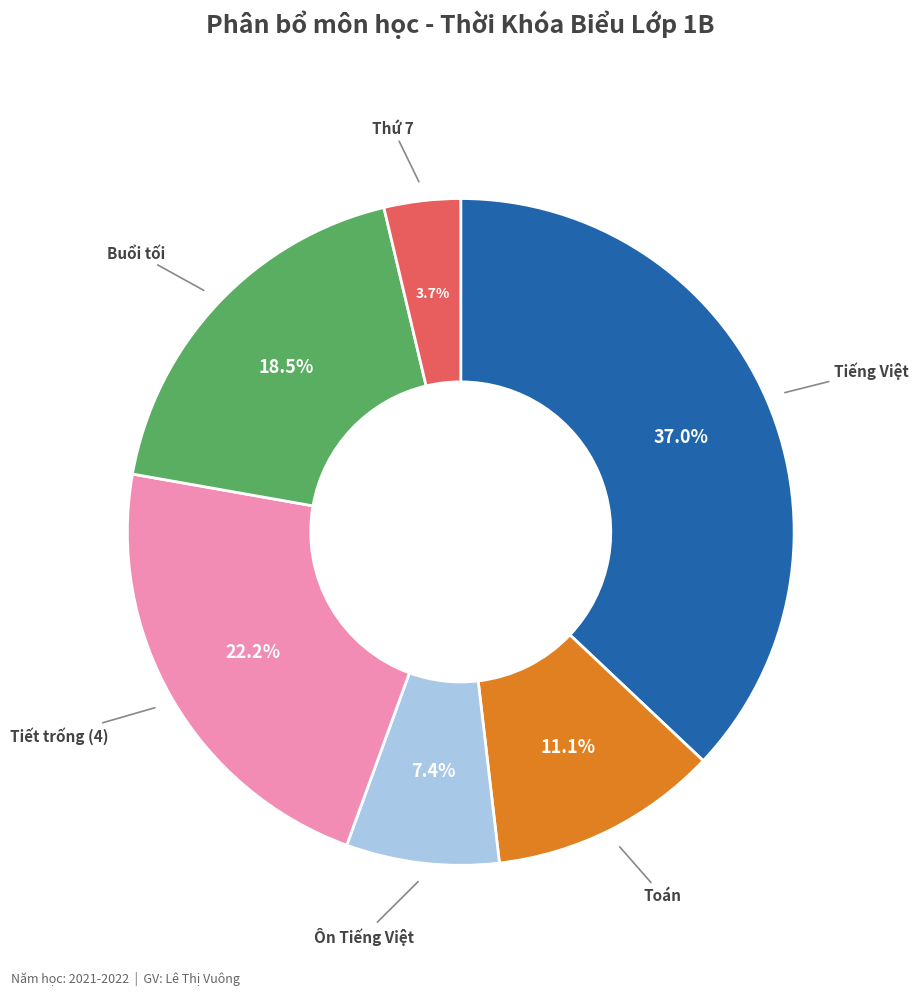

Is there a majority slice in this chart?

No